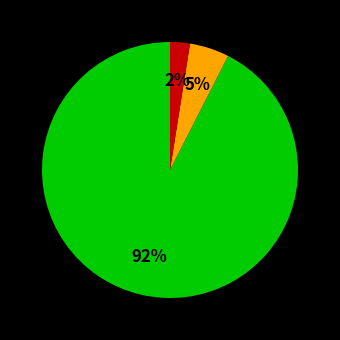

Is there a majority slice in this chart?

Yes